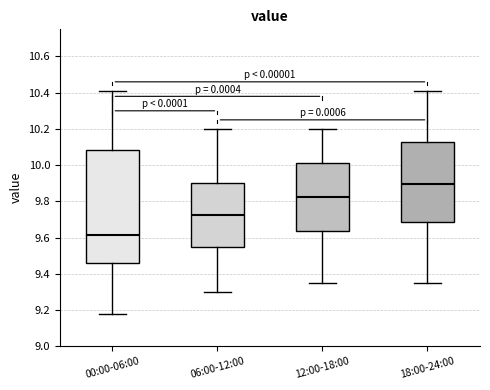

Which box is the tallest, from its lower edge to its upper edge?

00:00-06:00